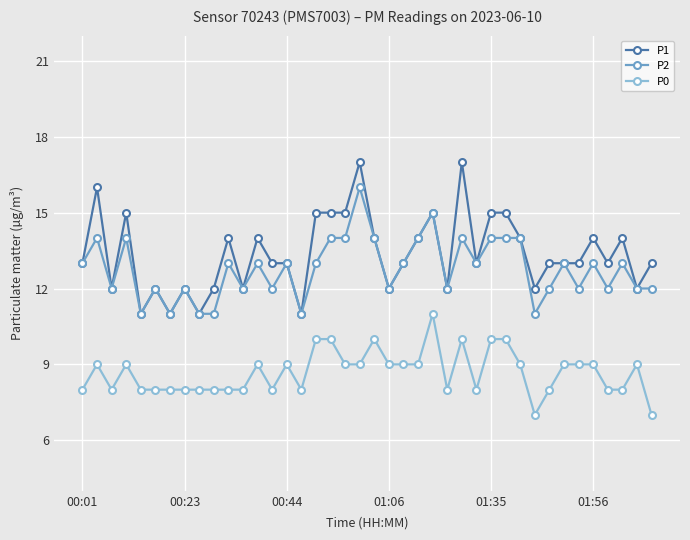

True or false: P1 and P0 cross at least once.

False